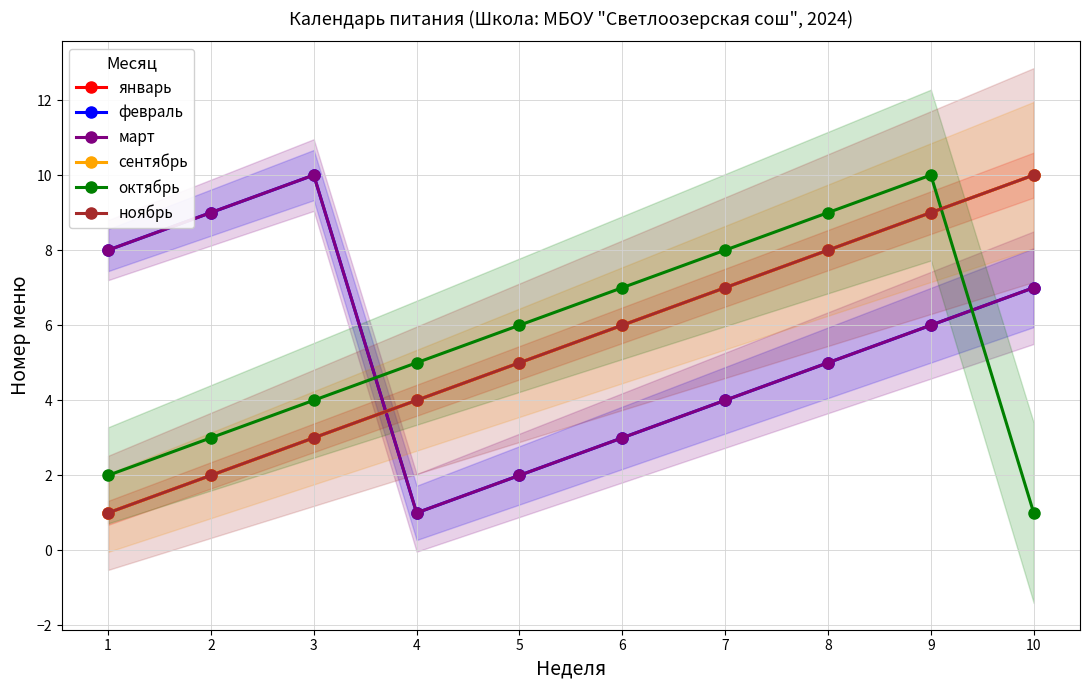

How many февраль values are between 3 and 8?

6